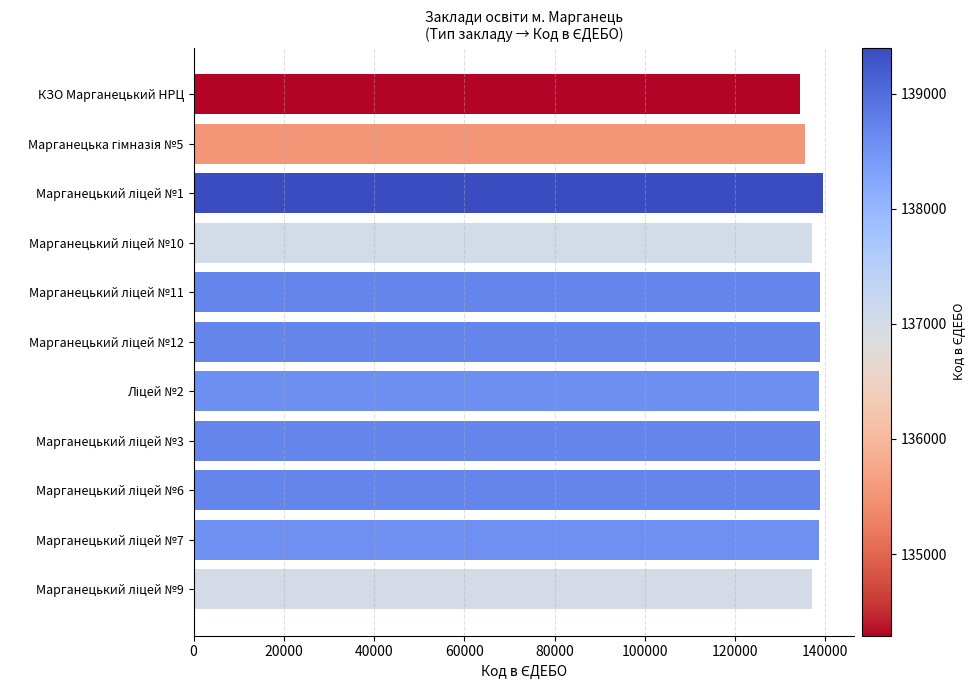

What is the smallest value displayed?

134290